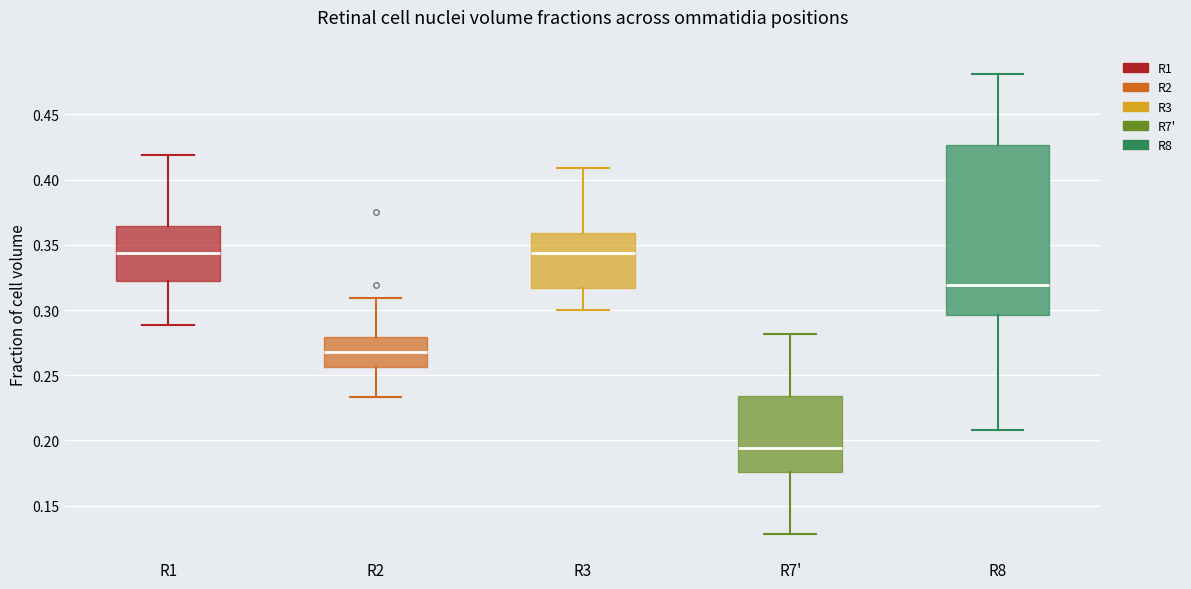

Comparing the boxes themselves (not the whiskers), which one is the tallest?

R8